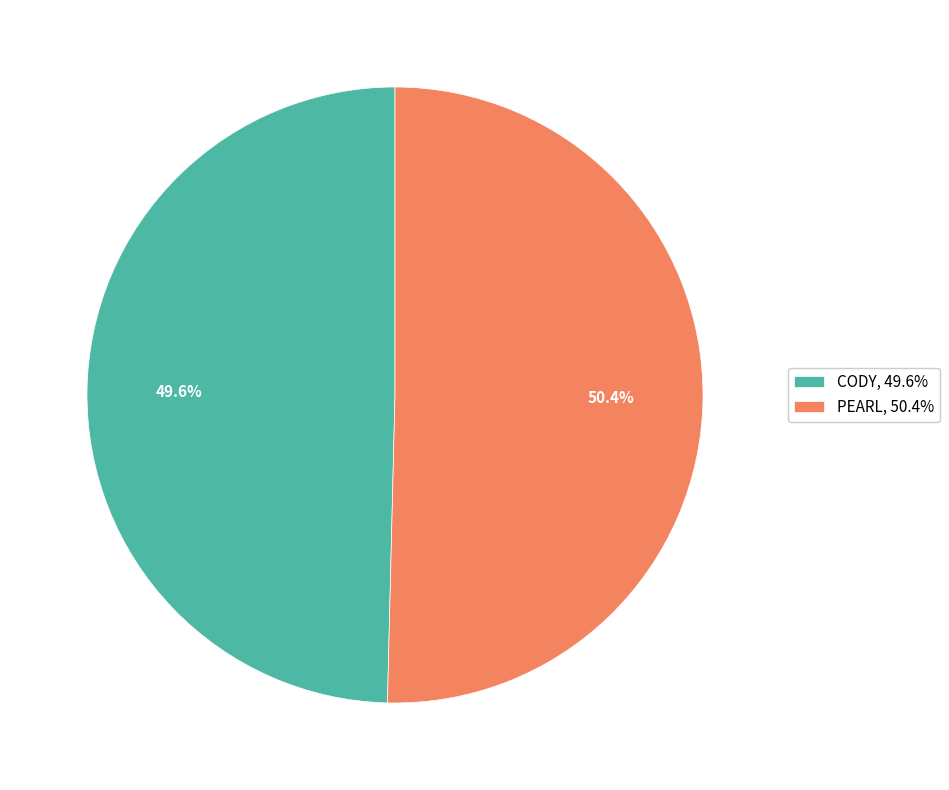

The CODY slice represents 50% of the pie. True or false?

True